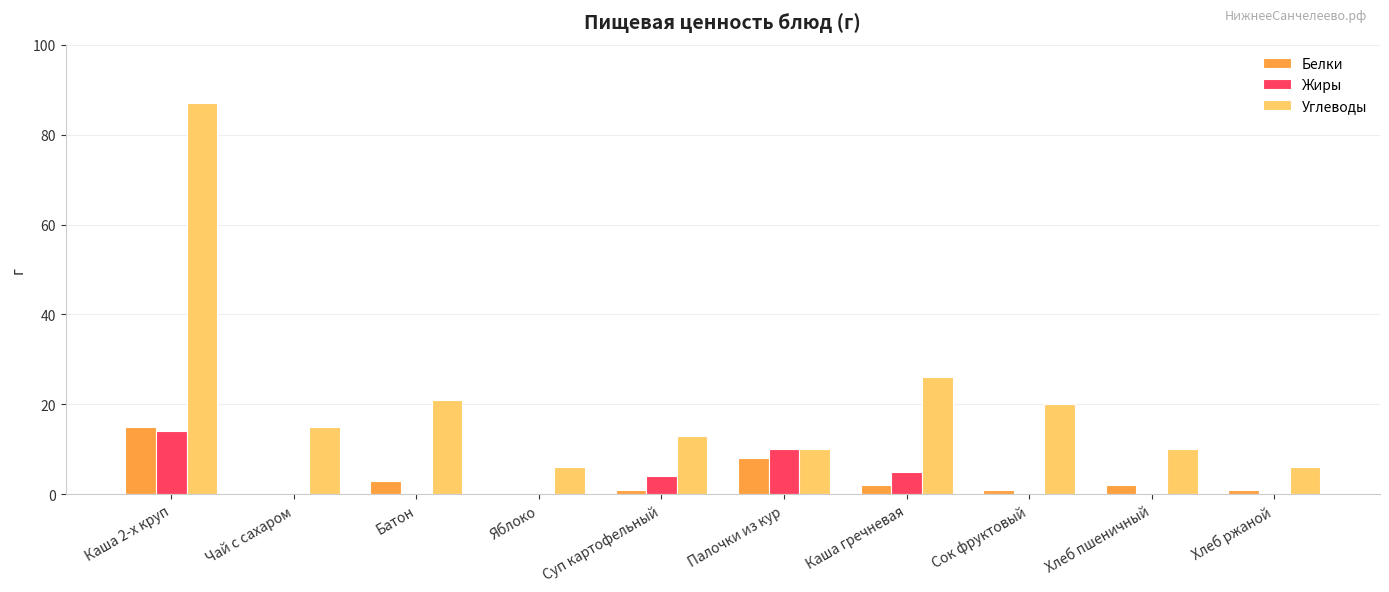

At which label does Белки first exceed 2?

Каша 2-х круп